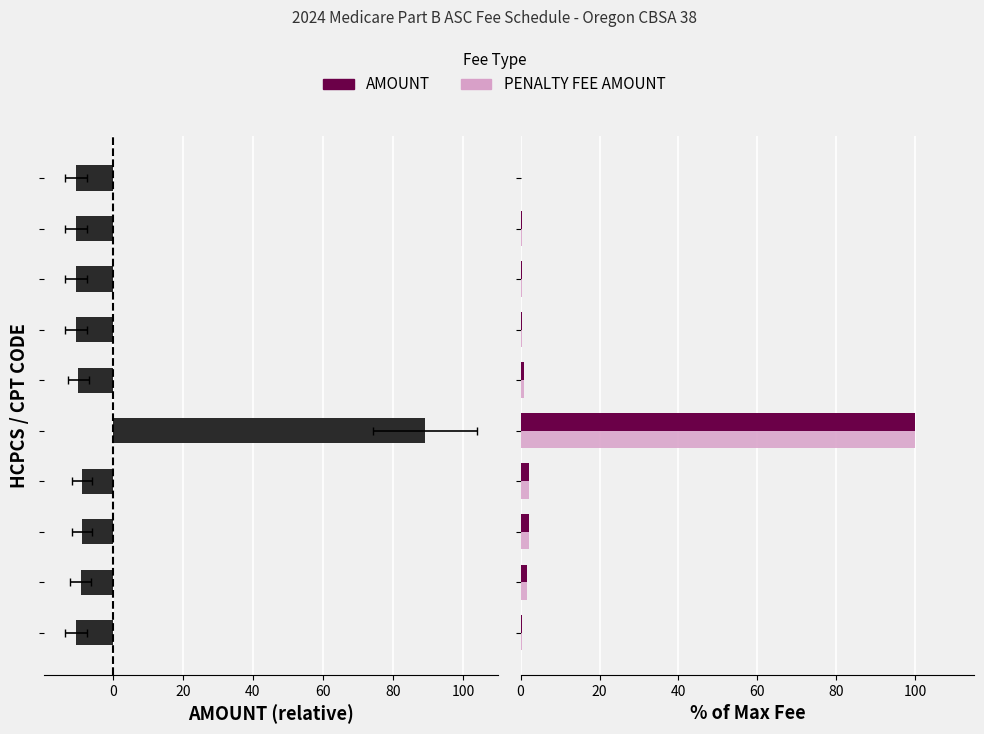

True or false: PENALTY FEE AMOUNT has a value of 0.5 at 80.

False